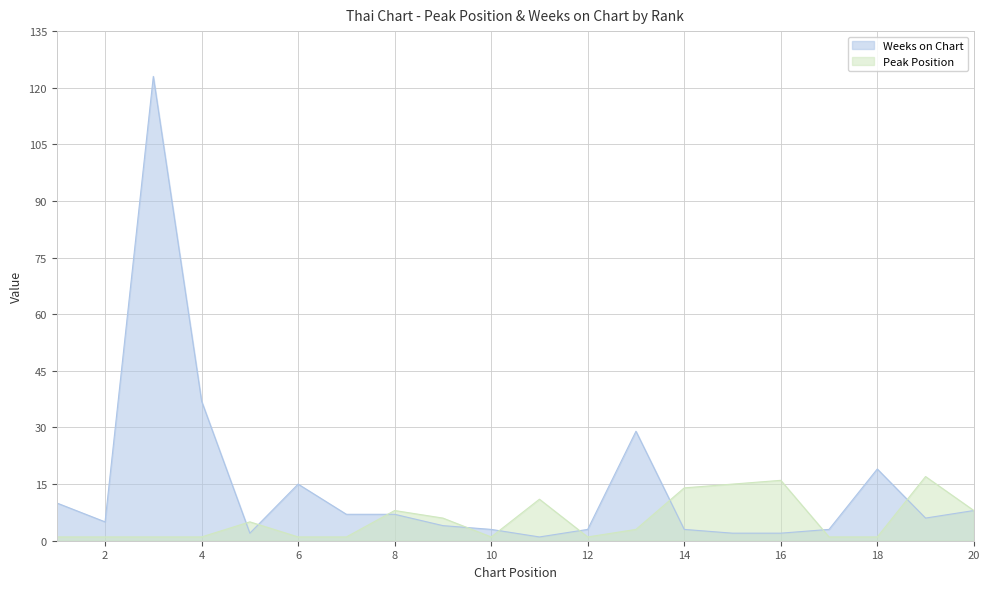

Which series has the largest range (max minus min)?

Weeks on Chart